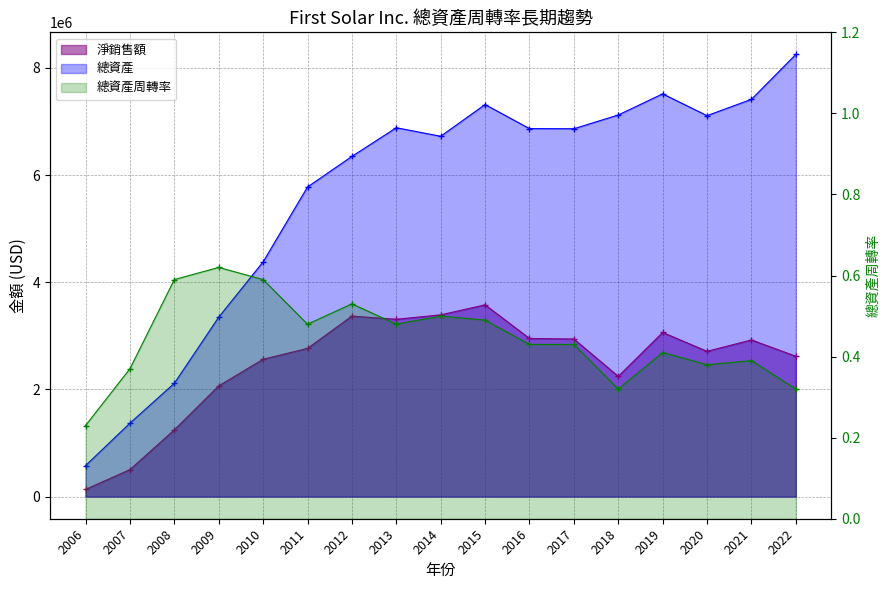

The value of 總資產 at 2011 is 3142940.3. True or false?

False